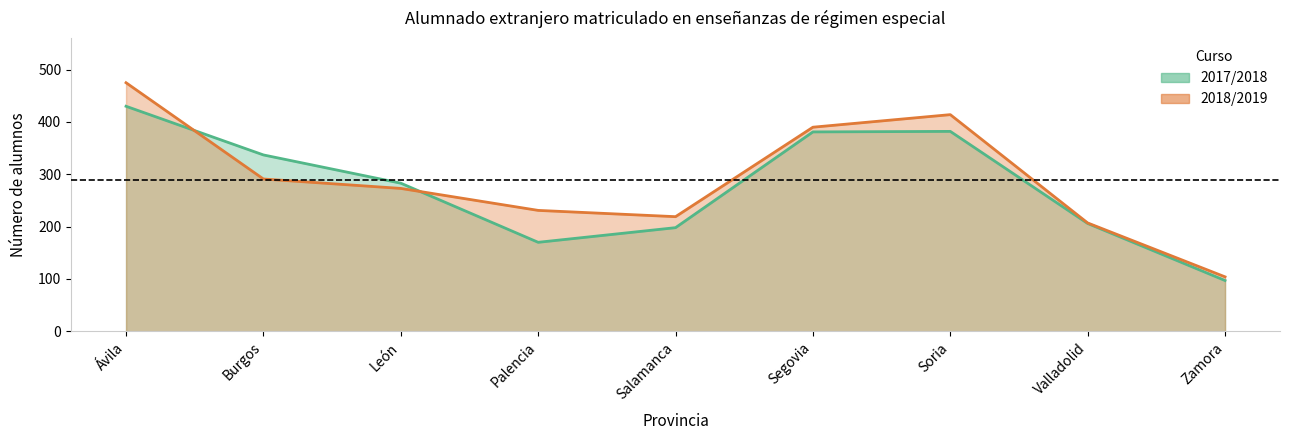

What position from the left is León?

3